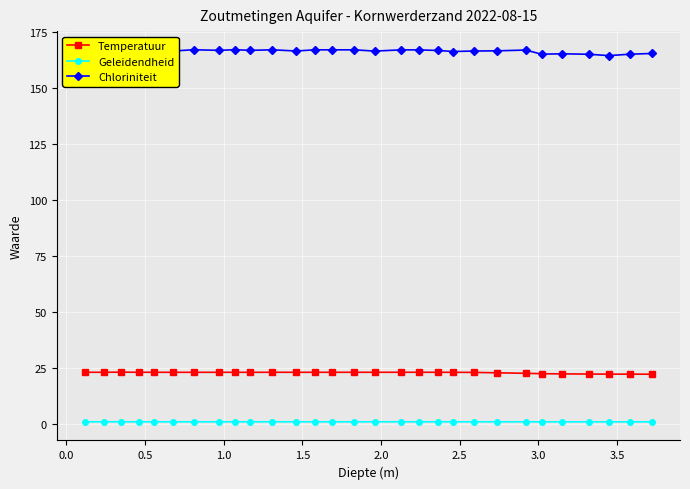

Rank the series by their maximum value, from lowest to highest.

Geleidendheid, Temperatuur, Chloriniteit